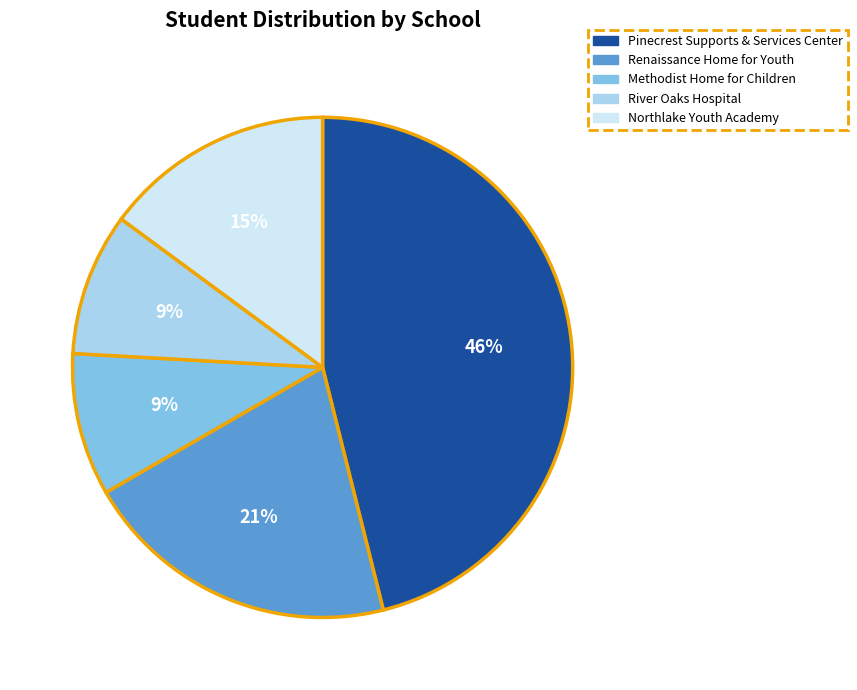

Do River Oaks Hospital and Pinecrest Supports & Services Center together represent more than half of the pie?

Yes